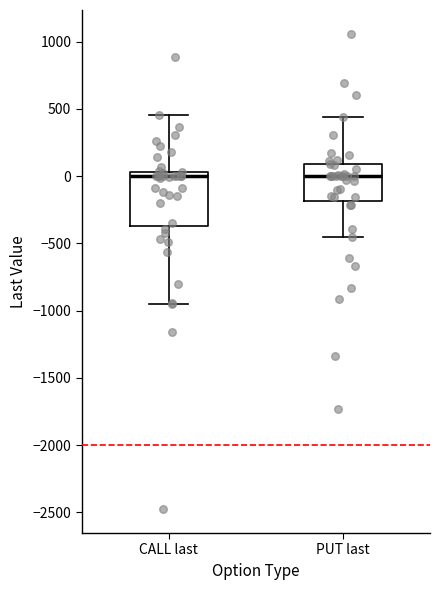

Reading left to right, read every box against the y-axis: the position of its median line, the range the box covers, and the ends of its whiskers. The values are not printed on the chart, so give them approximately, as read against the axis.

CALL last: median 0, box -350 to 50, whiskers -950 to 450
PUT last: median 0, box -200 to 100, whiskers -450 to 450